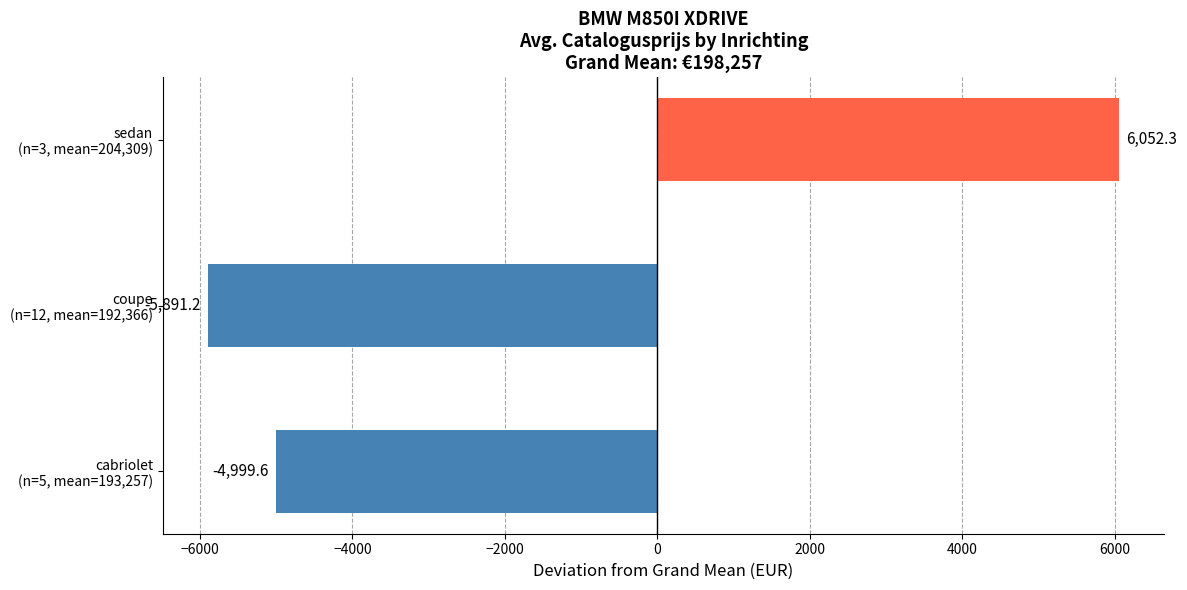

How many data points are less than -4999?

2